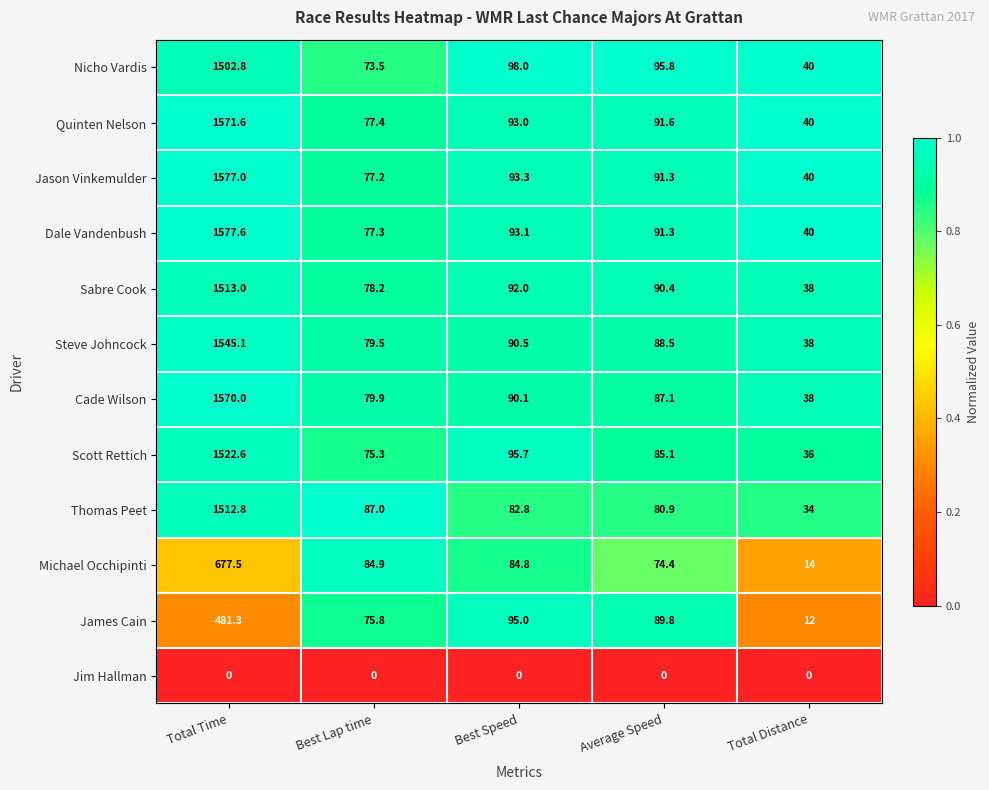

Where does the Dale Vandenbush series first go above 91?

Total Time